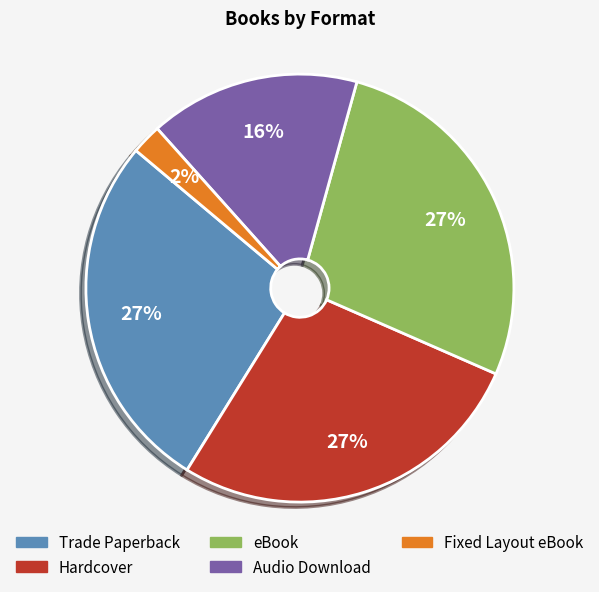

To the nearest percent, what is the average slice percentage?

20%